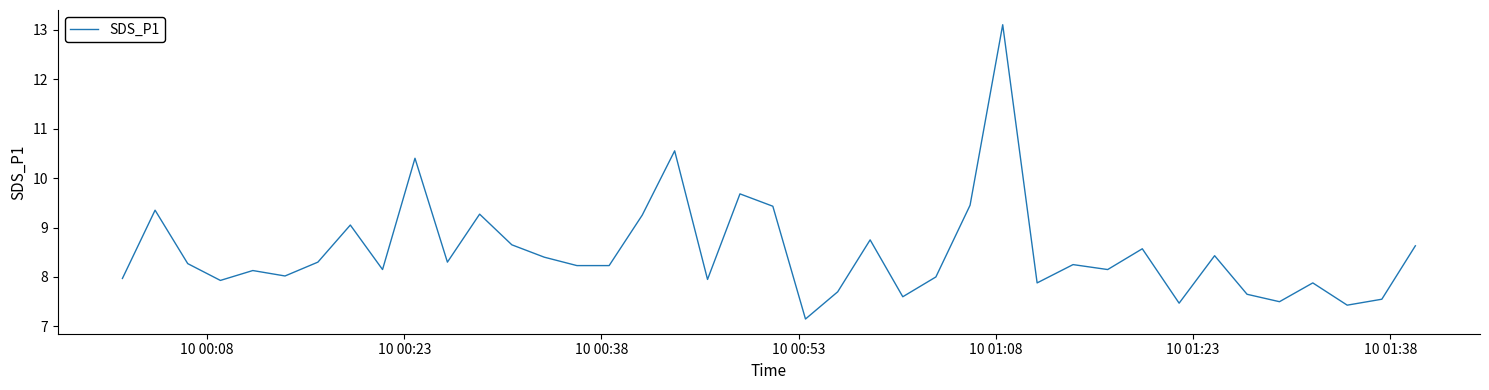

True or false: there are more than 1 points higher than both neighbors.

True